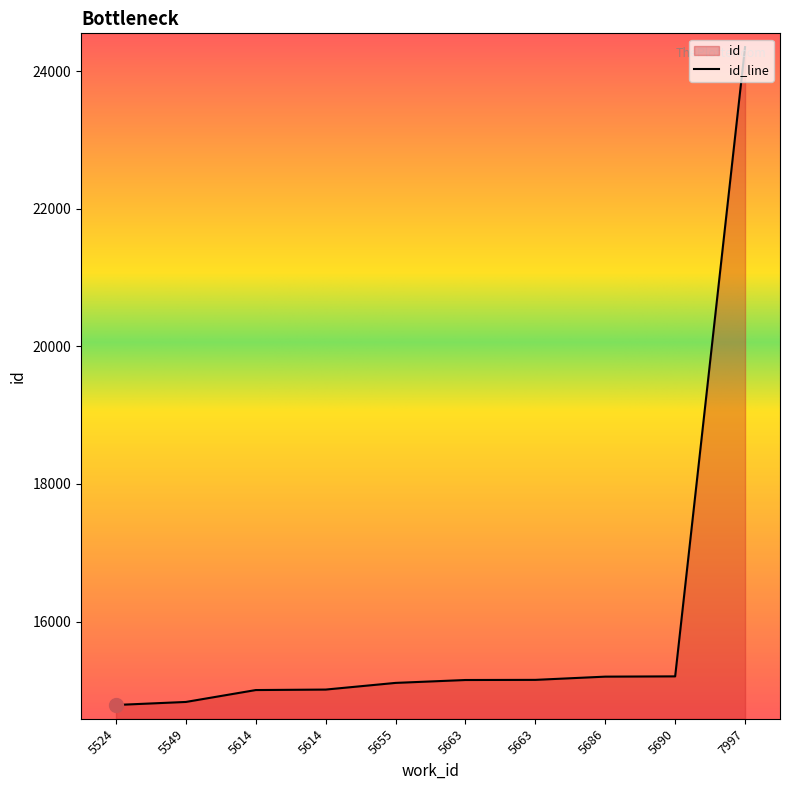

Where is the data nearest to the value 19569?

5690